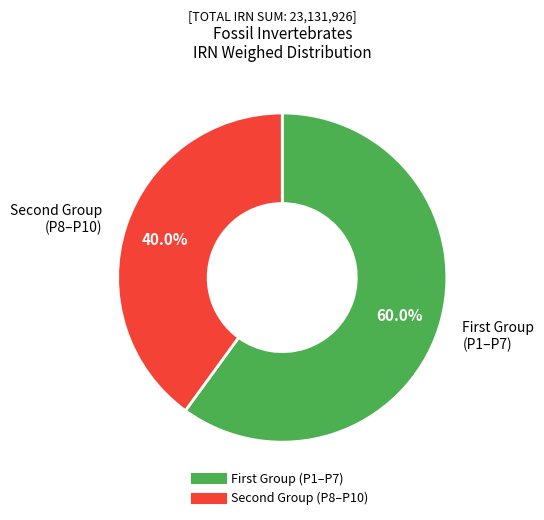

Is there a majority slice in this chart?

Yes